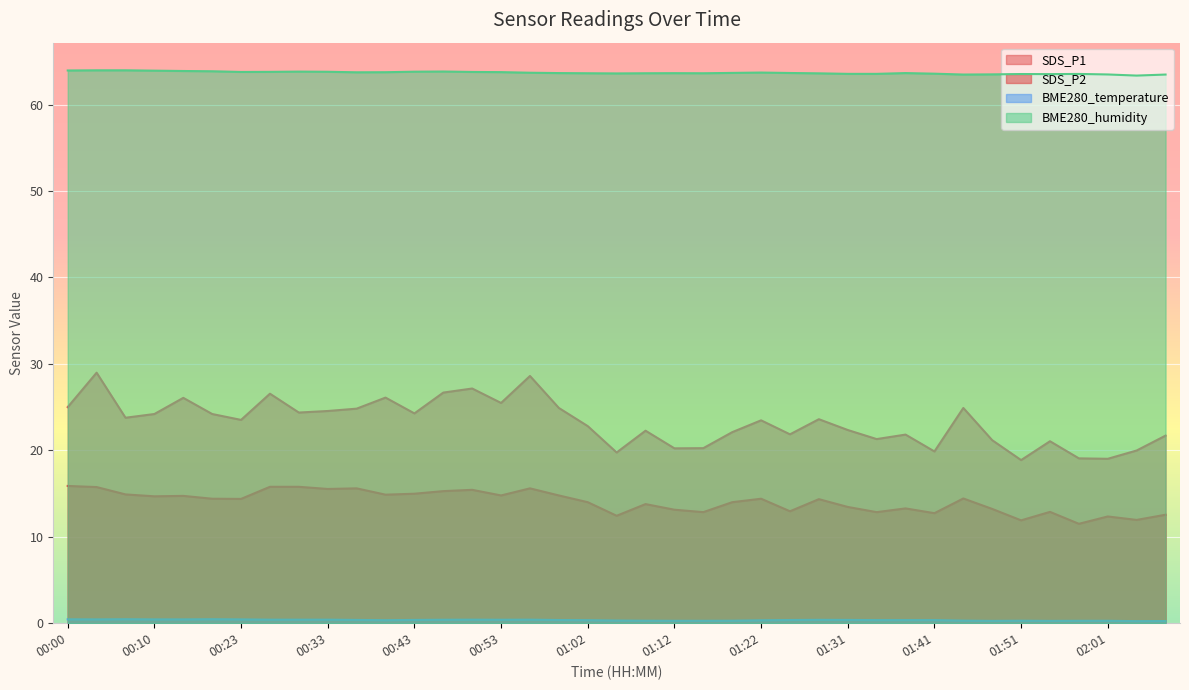

At which label is BME280_temperature closest to 0?

02:04